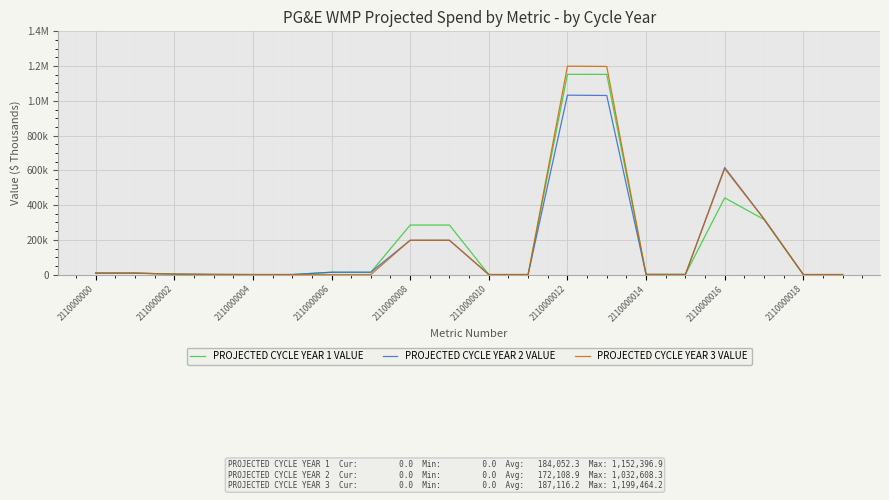

What are all the series names shown in the legend?

PROJECTED CYCLE YEAR 1 VALUE, PROJECTED CYCLE YEAR 2 VALUE, PROJECTED CYCLE YEAR 3 VALUE